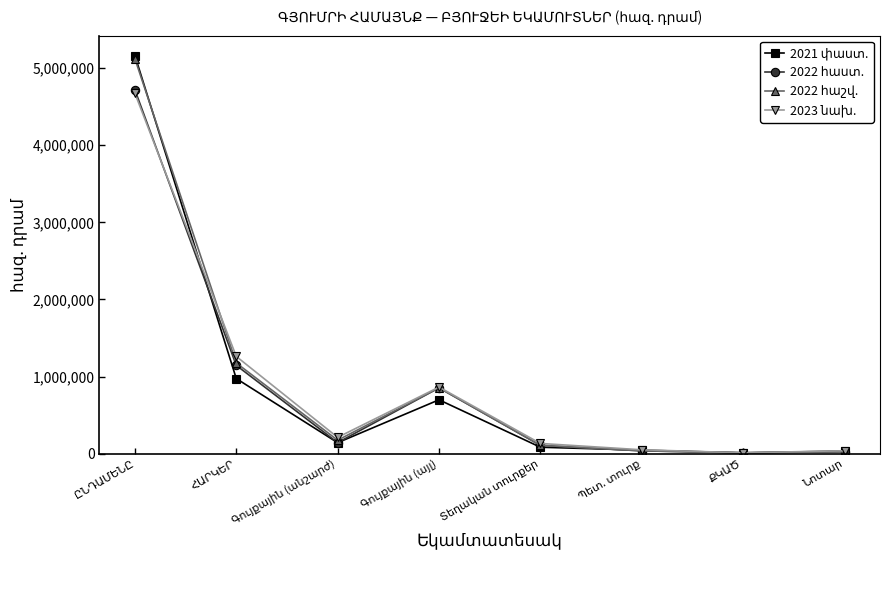

What is the maximum value shown in the chart?

5161869.2